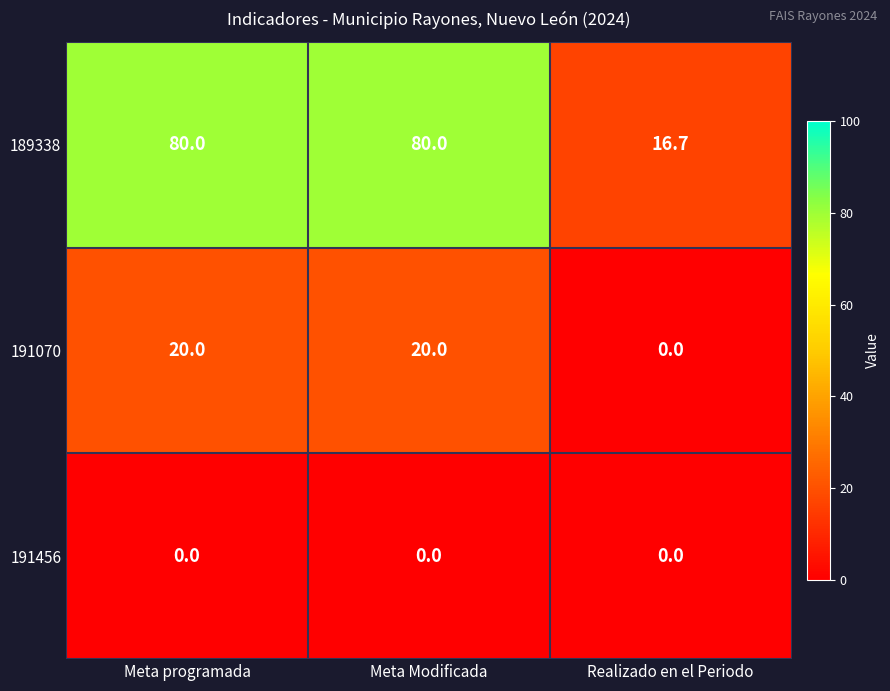

At how many categories does at least one series exceed 36?

2